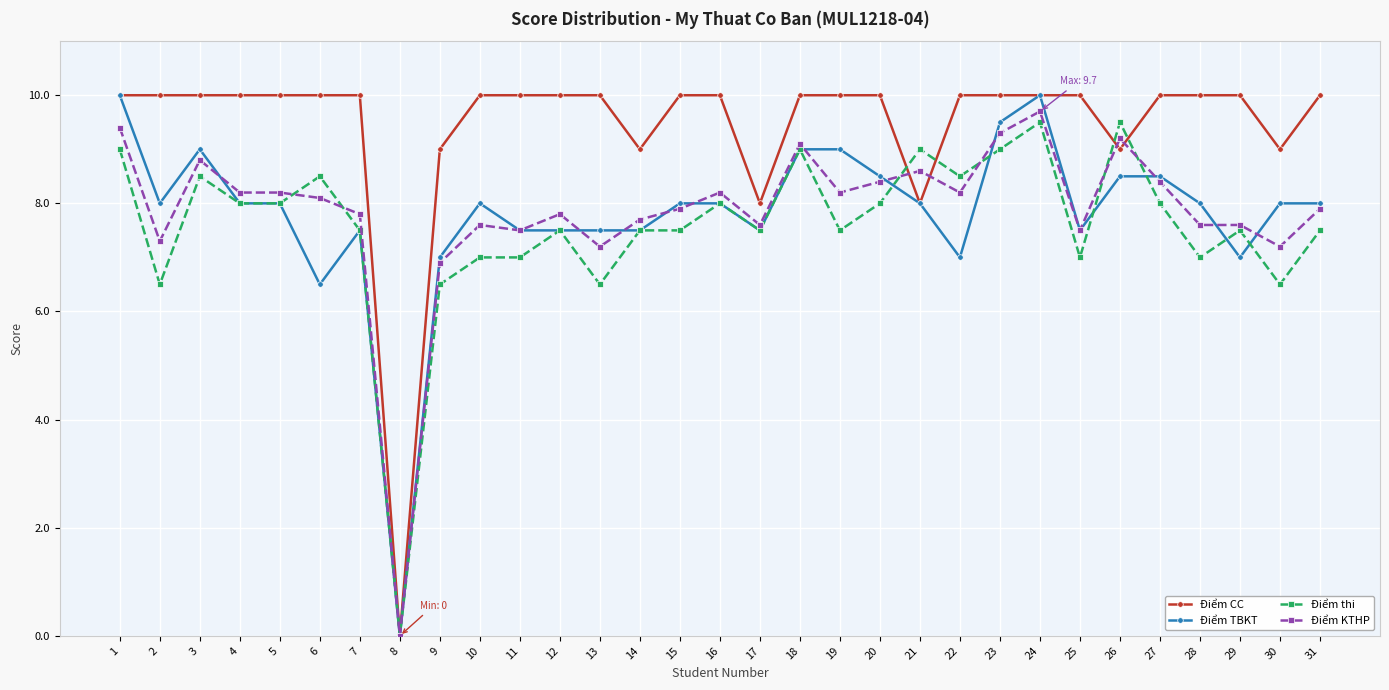

Is the value of Điểm TBKT at 22 greater than the value of Điểm KTHP at 9?

Yes